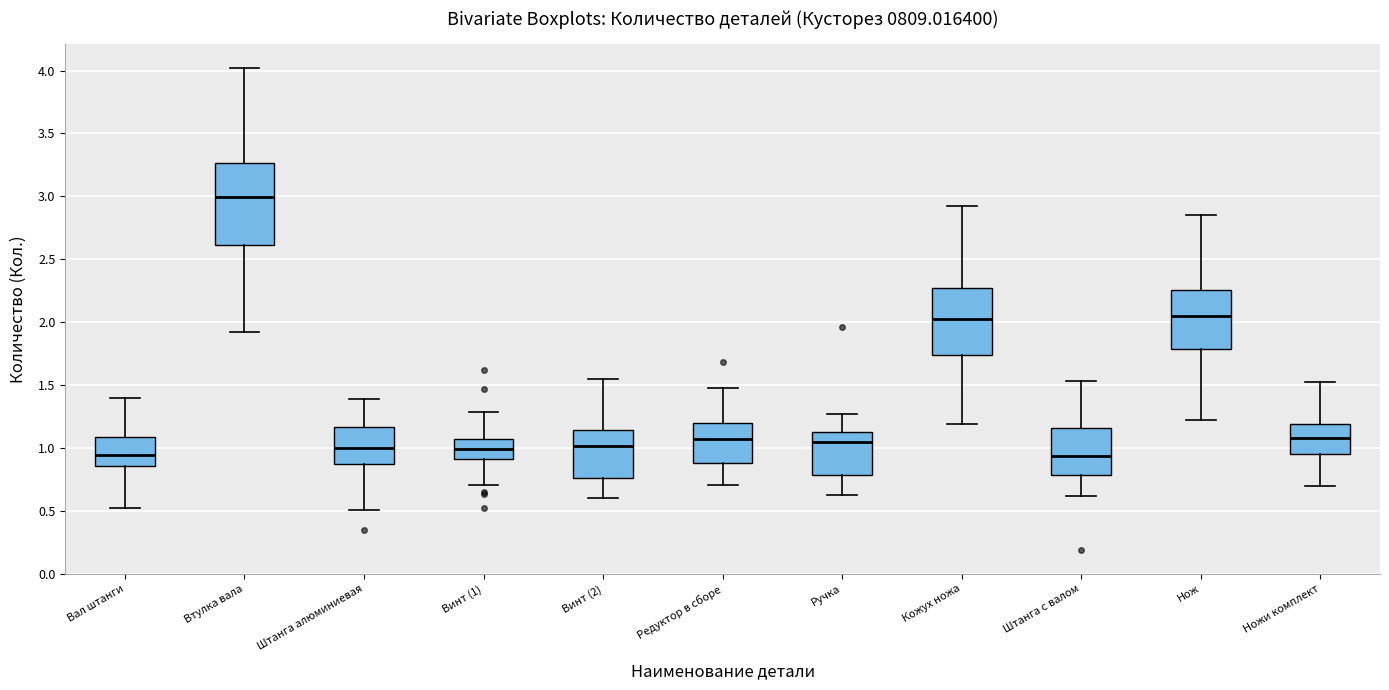

Which box has the highest median line?

Втулка вала